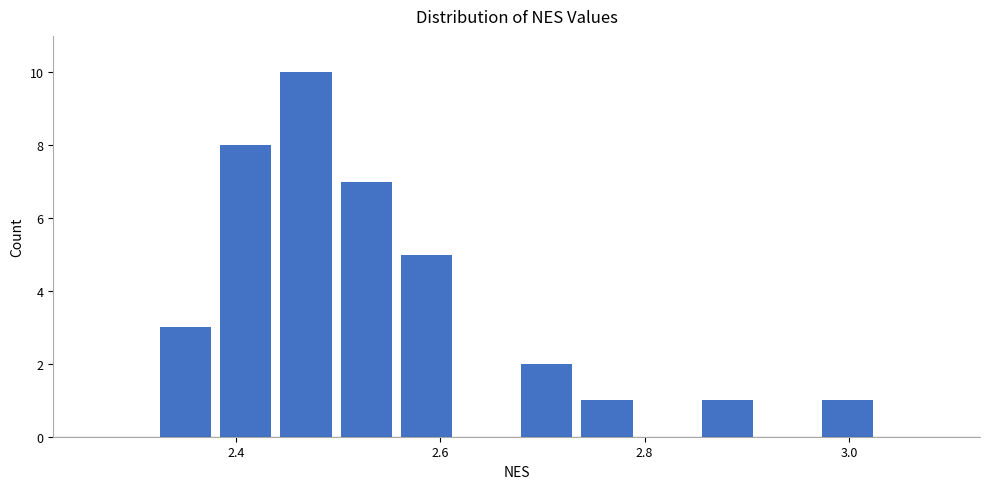

Around what value on the x-axis is the tallest bar? Give the approximate position of its centre, as read against the axis.

2.46